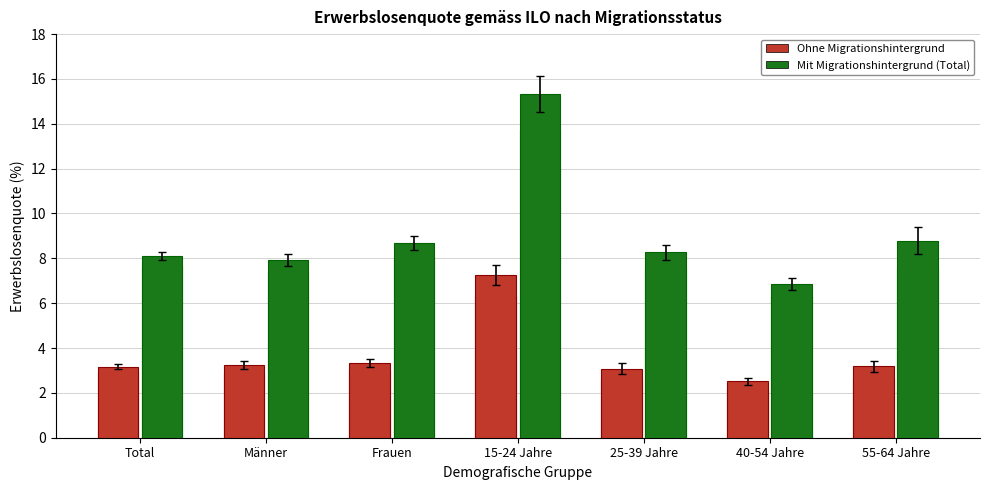

What is the spread (max minus min) of values at 40-54 Jahre?

4.7